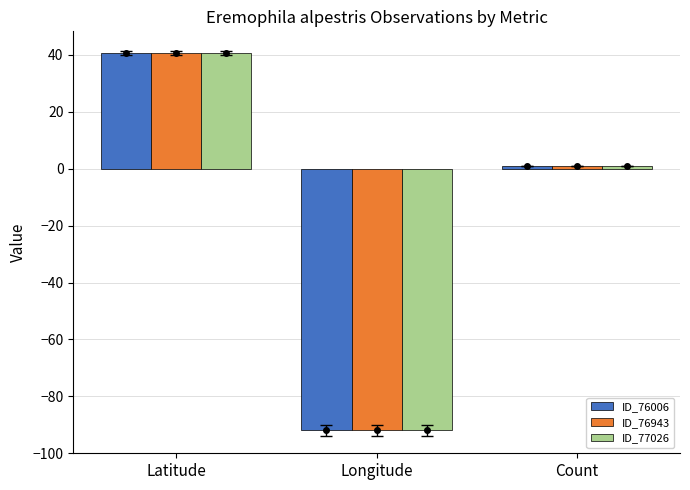

What are all the series names shown in the legend?

ID_76006, ID_76943, ID_77026